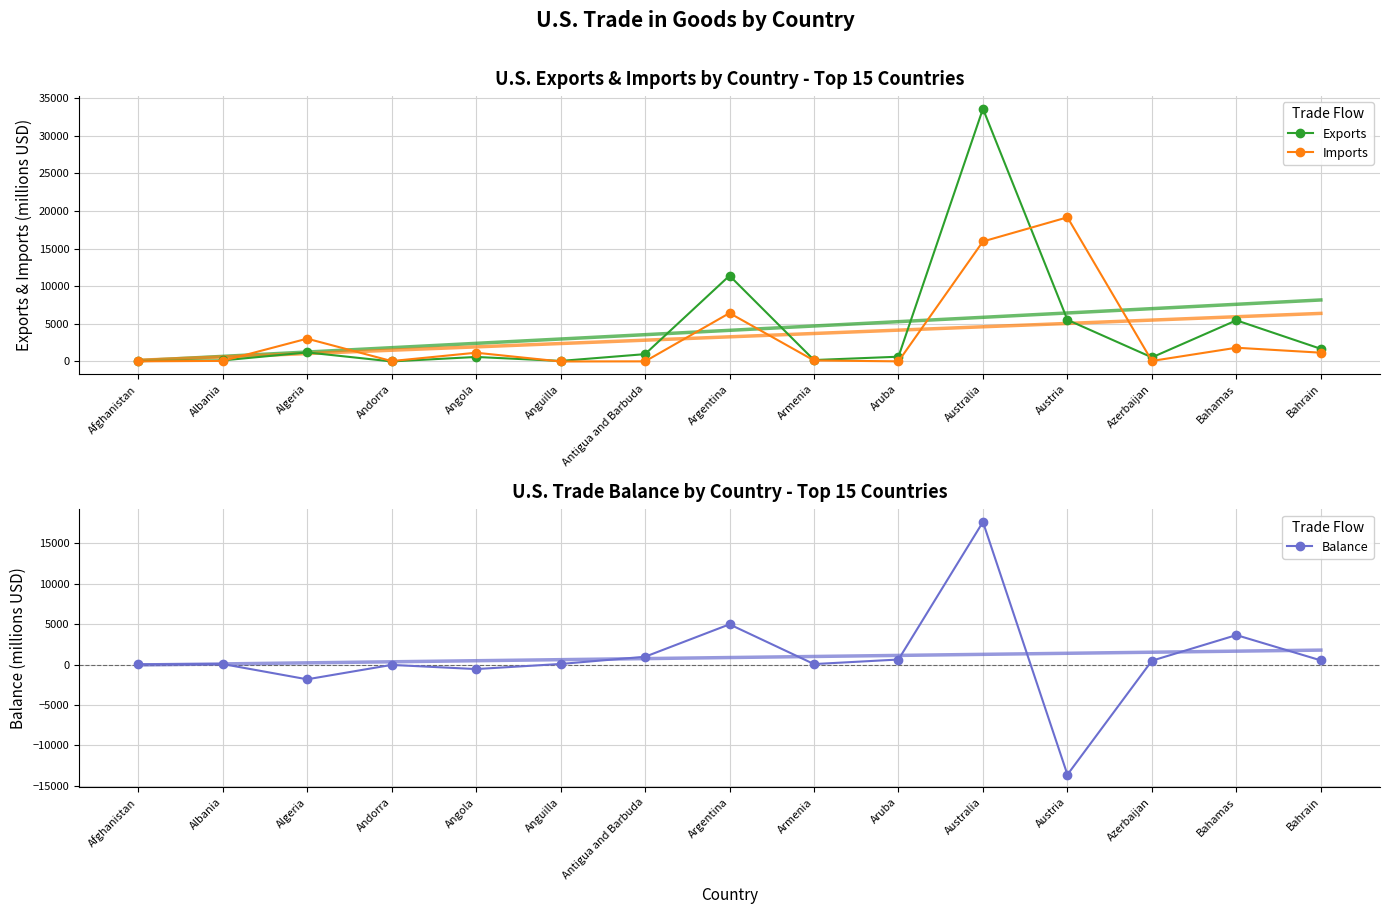

What is the maximum value shown in the chart?

33568.0